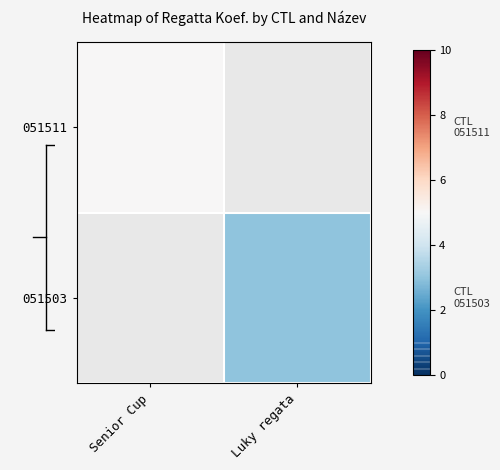

Which label corresponds to the largest value in the chart?

Senior Cup